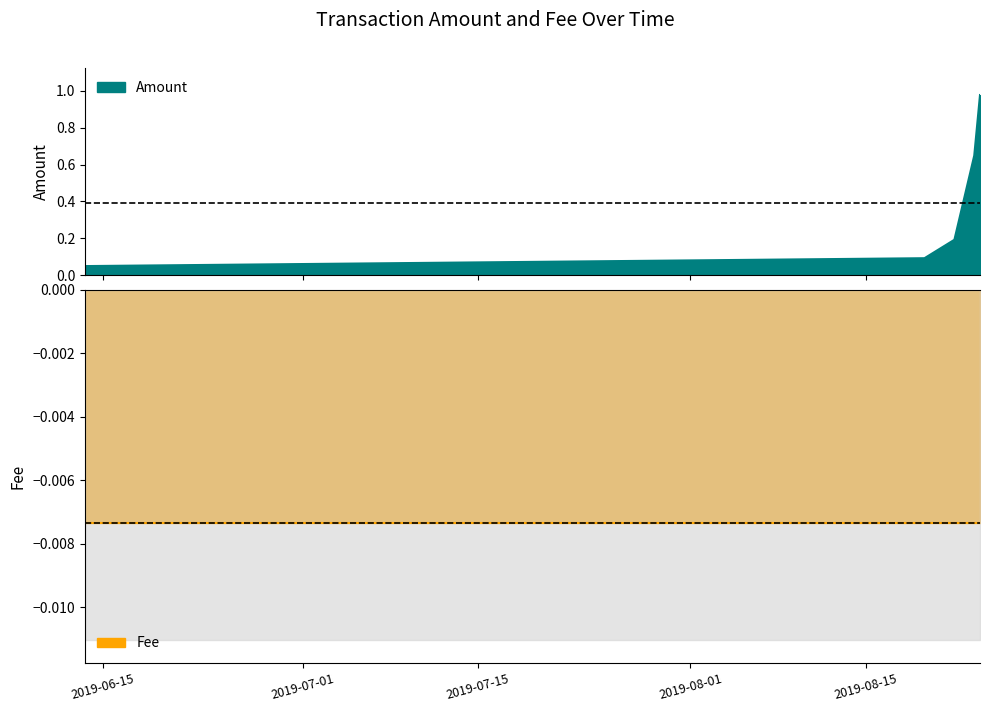

What position from the left is 2019-08-19 16:59:25?

2